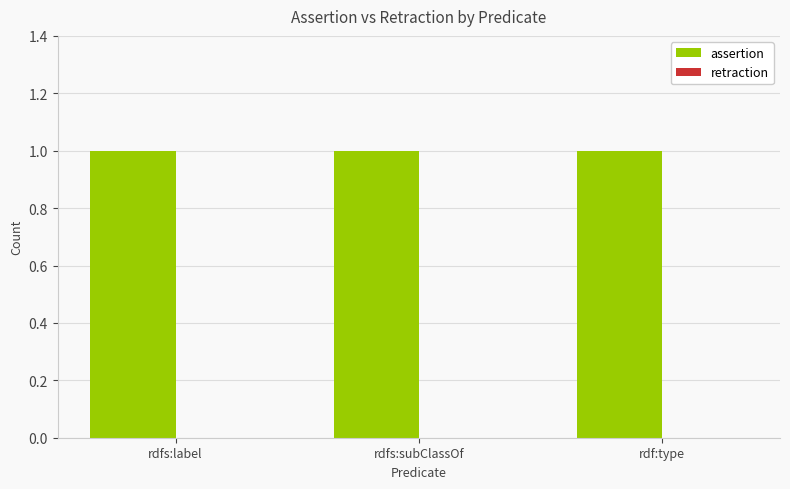

At which category is the sum across all series the highest?

rdfs:label